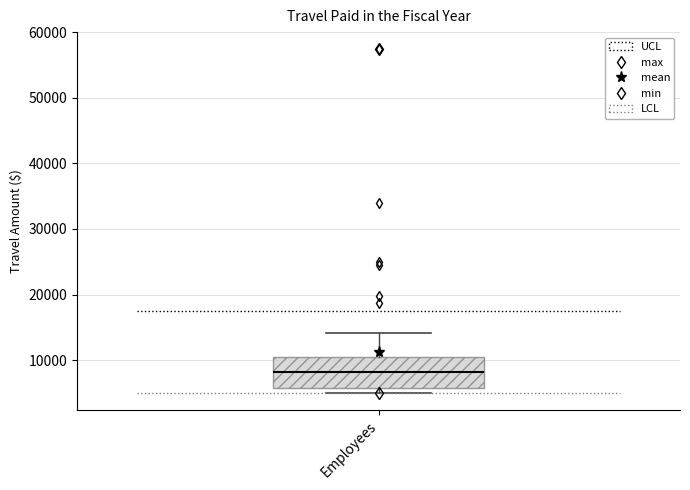

Read this box plot against the y-axis: the position of the median line, the range covered by the box, and the ends of both whiskers. The values are not printed on the chart, so give them approximately, as read against the axis.

median 8000, box 6000 to 10000, whiskers 5000 to 14000